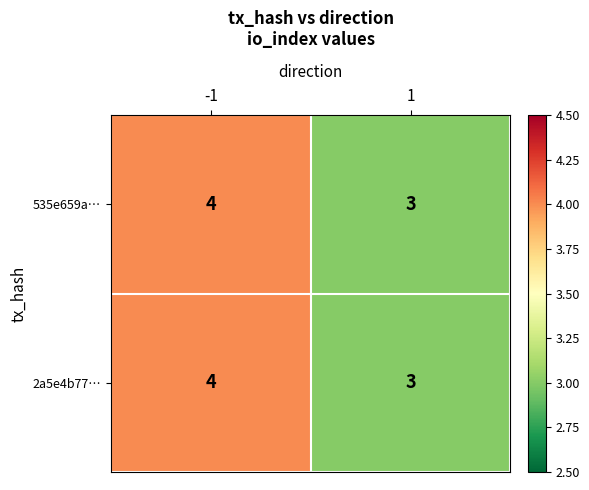

Rank the categories by 2a5e4b77… value from lowest to highest.

1, -1